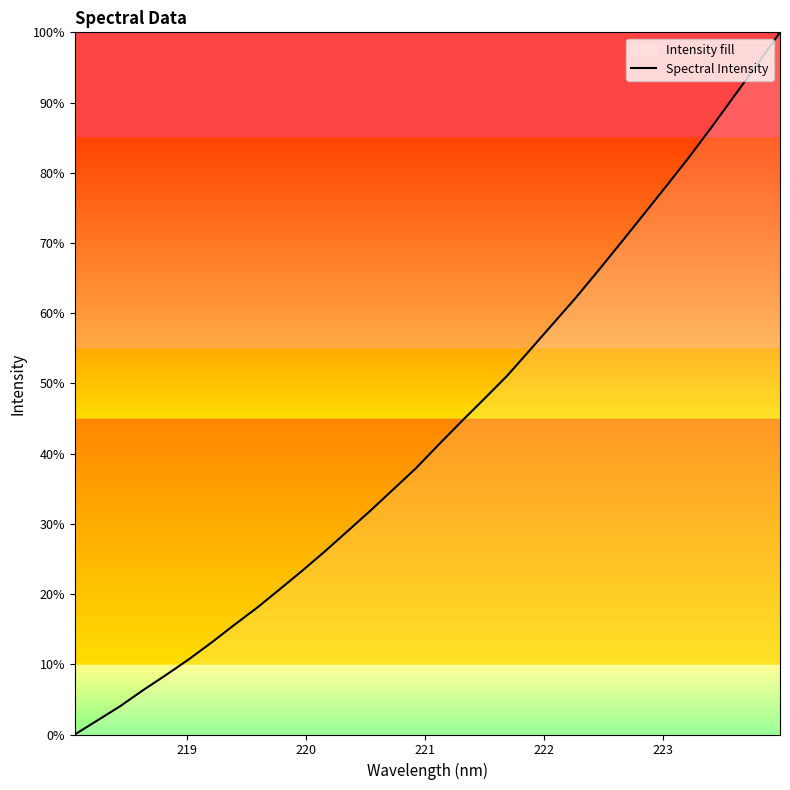

How many categories are shown in the chart?

32